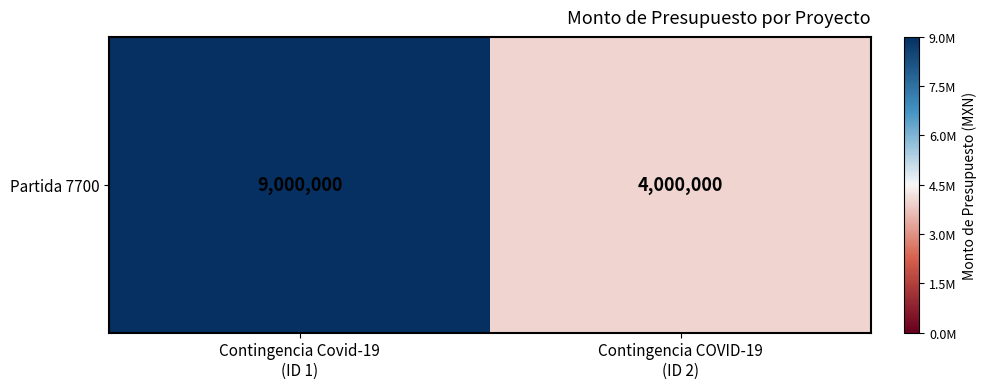

What is the ratio of the value at Contingencia COVID-19
(ID 2) to the value at Contingencia Covid-19
(ID 1)?

0.4